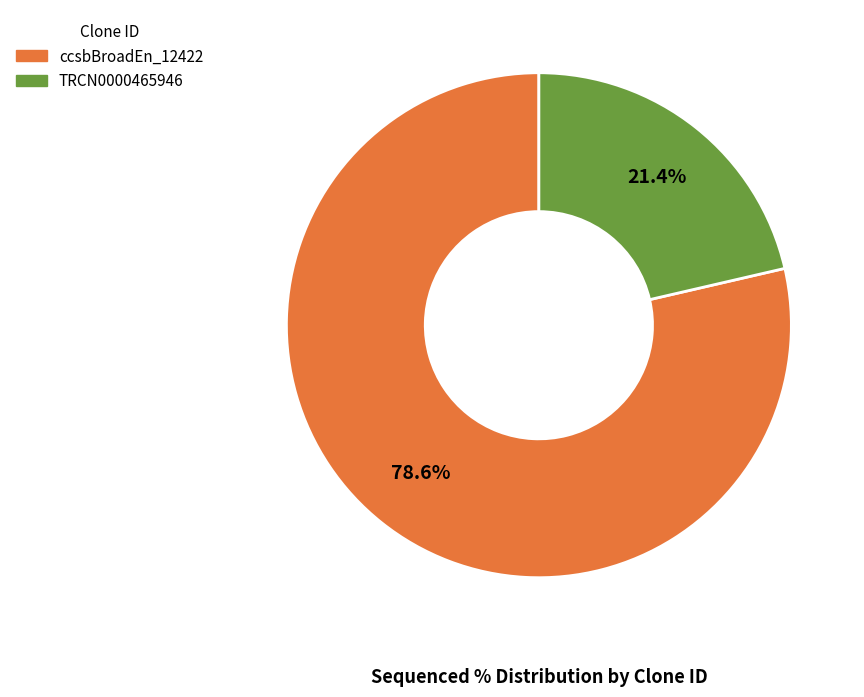

Is there a majority slice in this chart?

Yes